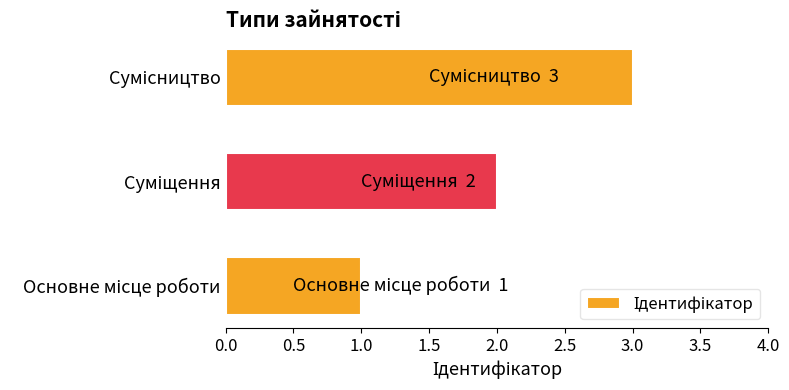

How many values are below 2?

1